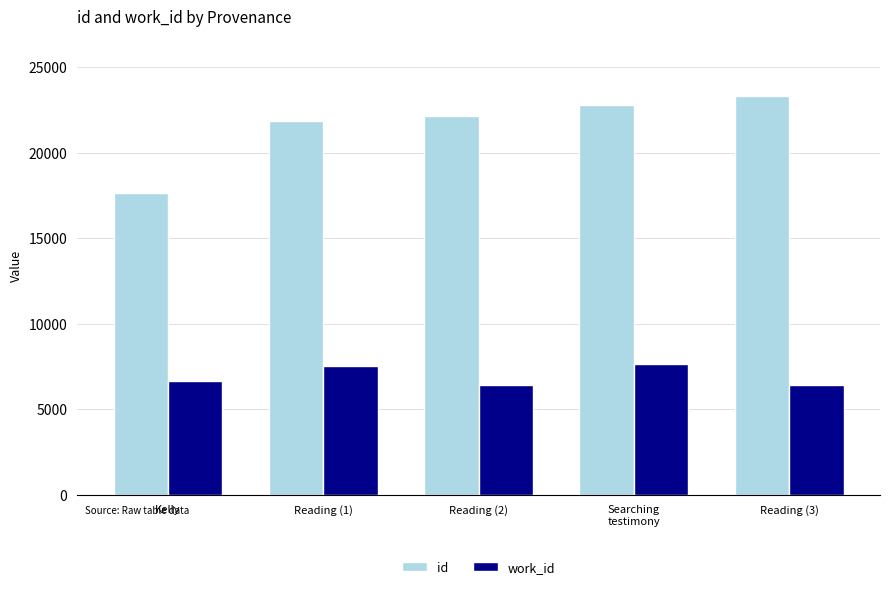

Reading left to right, transcribe all the data shown in this chart.

id: Kelly=17621	Reading (1)=21834	Reading (2)=22139	Searching
testimony=22776	Reading (3)=23315
work_id: Kelly=6657	Reading (1)=7547	Reading (2)=6428	Searching
testimony=7672	Reading (3)=6428